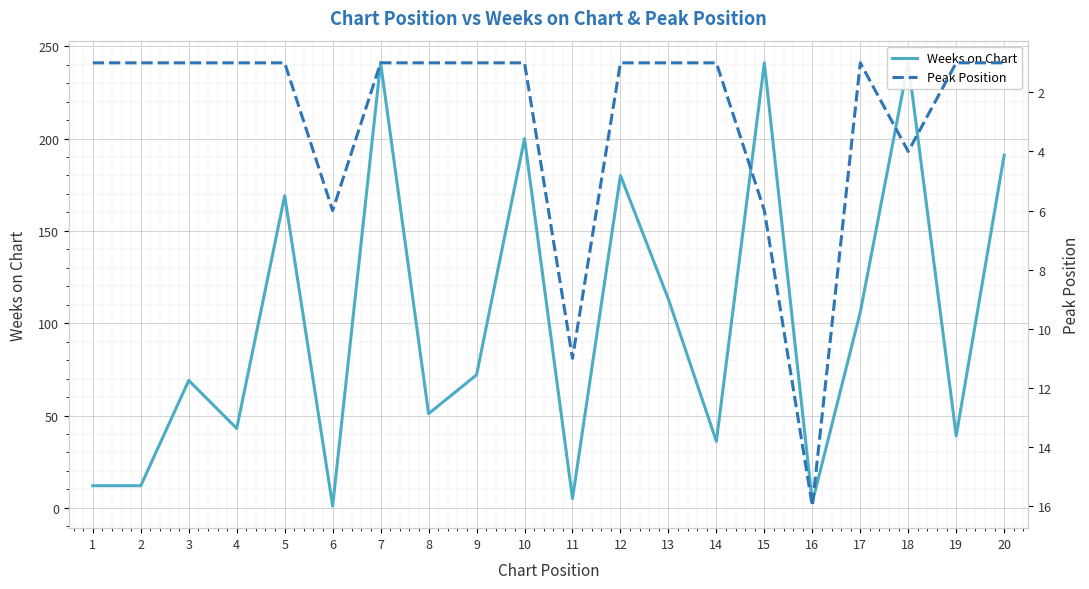

Reading left to right, list all the values displayed in this chart.

Weeks on Chart: 12	12	69	43	169	1	241	51	72	200	5	180	113	36	241	3	106	241	39	191
Peak Position: 1	1	1	1	1	6	1	1	1	1	11	1	1	1	6	16	1	4	1	1